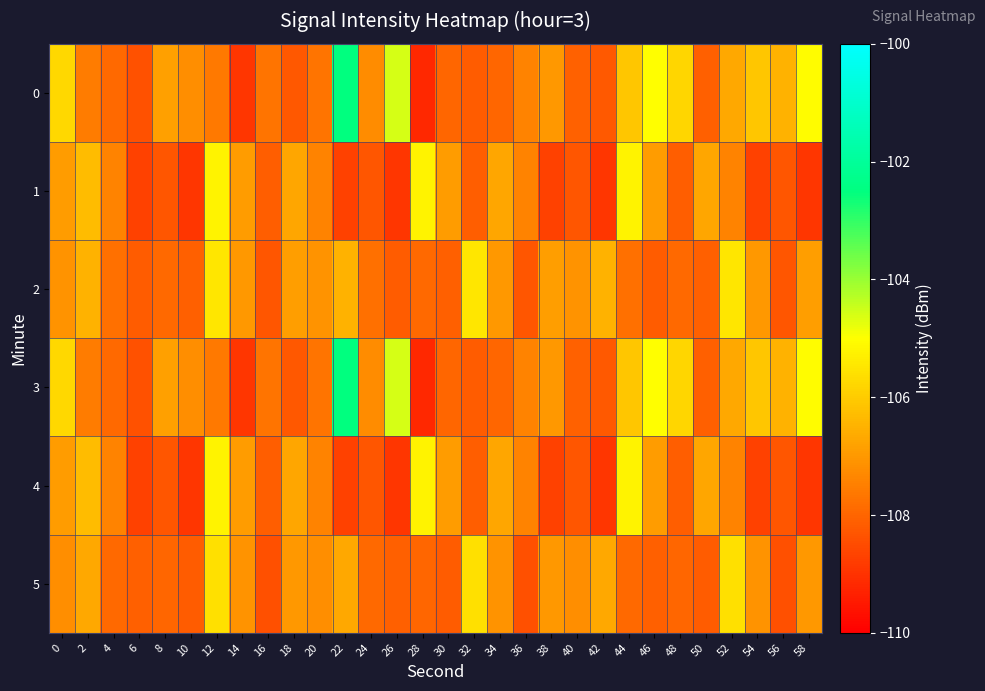

Reading right to left, what are all the values shown in this chart?

0: 58=-105.0	56=-106.5	54=-106.1	52=-106.7	50=-108.1	48=-105.8	46=-105.0	44=-106.1	42=-108.2	40=-108.1	38=-107.0	36=-107.4	34=-108.0	32=-108.2	30=-108.0	28=-109.2	26=-104.6	24=-107.2	22=-102.5	20=-107.7	18=-108.2	16=-107.7	14=-108.9	12=-107.6	10=-107.2	8=-106.8	6=-108.4	4=-107.9	2=-107.6	0=-105.7
1: 58=-108.9	56=-108.3	54=-108.7	52=-107.4	50=-106.7	48=-108.1	46=-106.9	44=-105.2	42=-108.9	40=-108.3	38=-108.7	36=-107.4	34=-106.7	32=-108.1	30=-106.9	28=-105.2	26=-108.9	24=-108.3	22=-108.7	20=-107.4	18=-106.7	16=-108.1	14=-106.9	12=-105.2	10=-108.9	8=-108.3	6=-108.7	4=-107.4	2=-106.3	0=-106.9
2: 58=-106.9	56=-108.3	54=-107.0	52=-105.5	50=-108.1	48=-107.9	46=-108.2	44=-107.8	42=-106.5	40=-107.1	38=-106.9	36=-108.3	34=-107.0	32=-105.5	30=-108.1	28=-107.9	26=-108.2	24=-107.8	22=-106.5	20=-107.1	18=-106.9	16=-108.3	14=-107.0	12=-105.5	10=-108.1	8=-107.9	6=-108.2	4=-107.8	2=-106.5	0=-107.1
3: 58=-105.0	56=-106.5	54=-106.1	52=-106.7	50=-108.1	48=-105.8	46=-105.0	44=-106.1	42=-108.2	40=-108.1	38=-107.0	36=-107.4	34=-108.0	32=-108.2	30=-108.0	28=-109.2	26=-104.6	24=-107.2	22=-102.5	20=-107.7	18=-108.2	16=-107.7	14=-108.9	12=-107.6	10=-107.2	8=-106.8	6=-108.4	4=-107.9	2=-107.6	0=-105.7
4: 58=-108.9	56=-108.3	54=-108.7	52=-107.4	50=-106.7	48=-108.1	46=-106.9	44=-105.2	42=-108.9	40=-108.3	38=-108.7	36=-107.4	34=-106.7	32=-108.1	30=-106.9	28=-105.2	26=-108.9	24=-108.3	22=-108.7	20=-107.4	18=-106.7	16=-108.1	14=-106.9	12=-105.2	10=-108.9	8=-108.3	6=-108.7	4=-107.4	2=-106.3	0=-106.9
5: 58=-107.0	56=-108.4	54=-107.1	52=-105.6	50=-108.2	48=-108.0	46=-108.1	44=-107.9	42=-106.7	40=-107.2	38=-107.0	36=-108.4	34=-107.1	32=-105.6	30=-108.2	28=-108.0	26=-108.1	24=-107.9	22=-106.7	20=-107.2	18=-107.0	16=-108.4	14=-107.1	12=-105.6	10=-108.2	8=-108.0	6=-108.1	4=-107.9	2=-106.7	0=-107.2